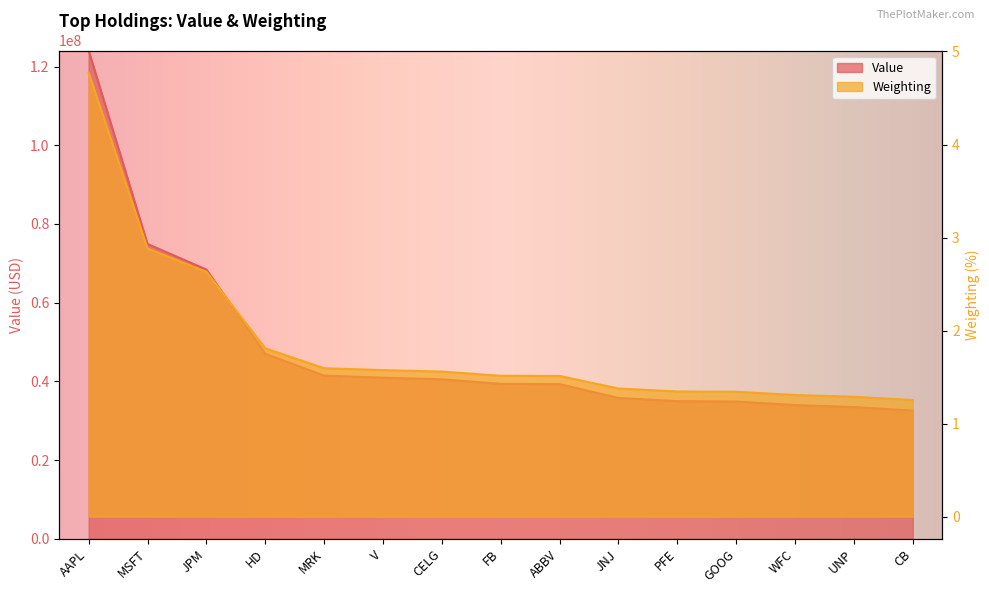

Reading left to right, what are all the values shown in this chart?

Value: AAPL=124088000.0	MSFT=74924000.0	JPM=68428000.0	HD=47034000.0	MRK=41464000.0	V=40946000.0	CELG=40538000.0	FB=39367000.0	ABBV=39306000.0	JNJ=35793000.0	PFE=34984000.0	GOOG=34886000.0	WFC=33988000.0	UNP=33482000.0	CB=32574000.0
Weighting: AAPL=4.8	MSFT=2.9	JPM=2.6	HD=1.8	MRK=1.6	V=1.6	CELG=1.6	FB=1.5	ABBV=1.5	JNJ=1.4	PFE=1.3	GOOG=1.3	WFC=1.3	UNP=1.3	CB=1.3